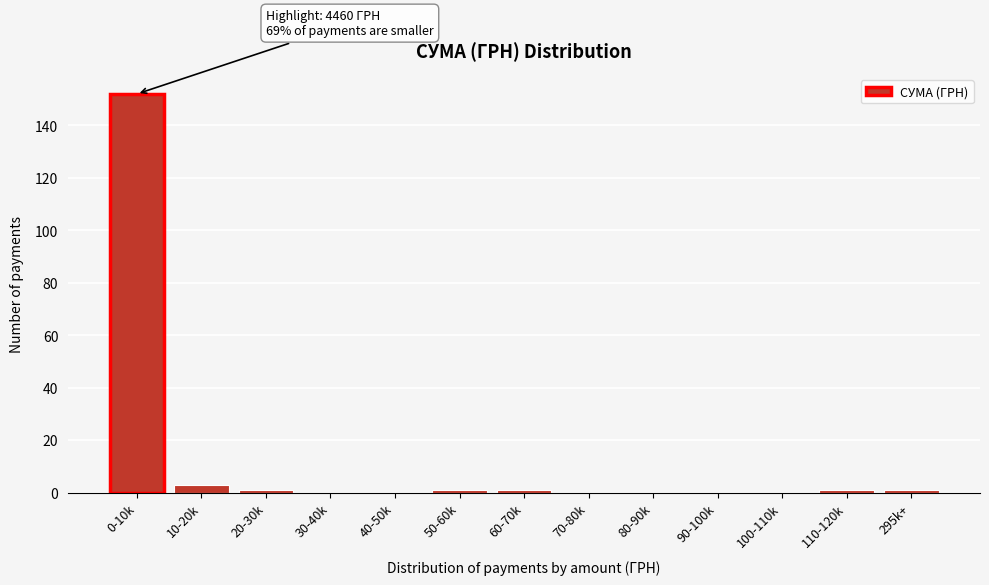

Reading right to left, list all the values displayed in this chart.

295k+=1	110-120k=1	100-110k=0	90-100k=0	80-90k=0	70-80k=0	60-70k=1	50-60k=1	40-50k=0	30-40k=0	20-30k=1	10-20k=3	0-10k=152